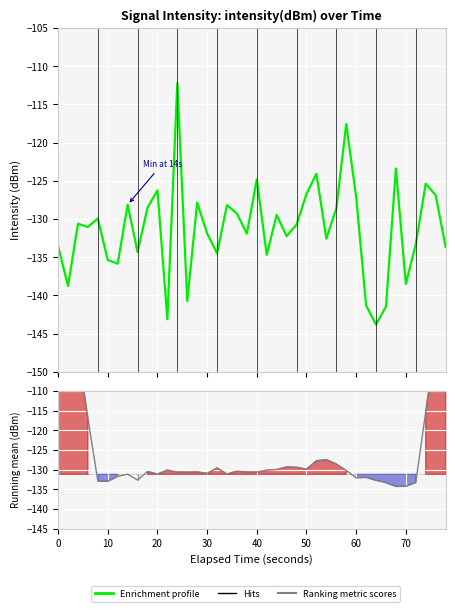

How many intersections are there between Enrichment profile and Ranking metric scores?

24